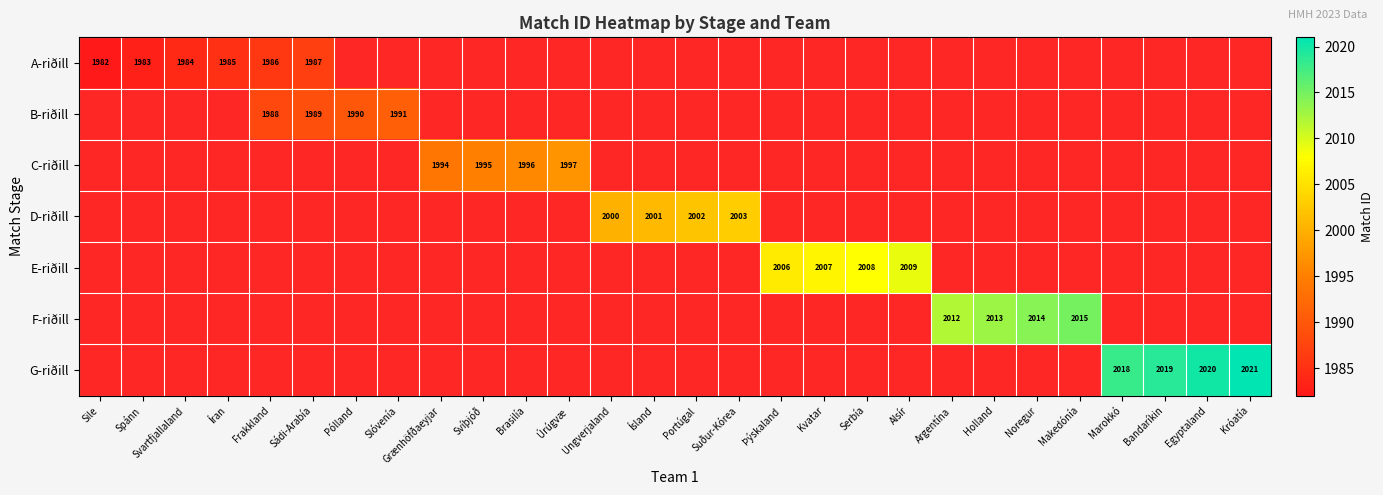

The A-riðill series shows 2876 at Íran. True or false?

False